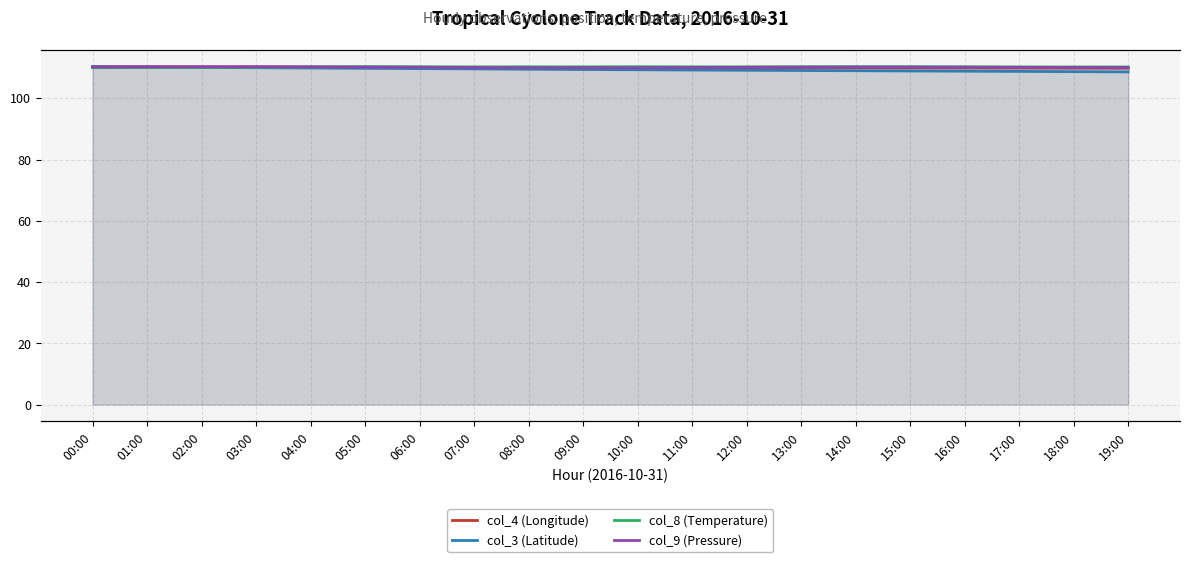

At which category does the chart reach its minimum across all series?

19:00